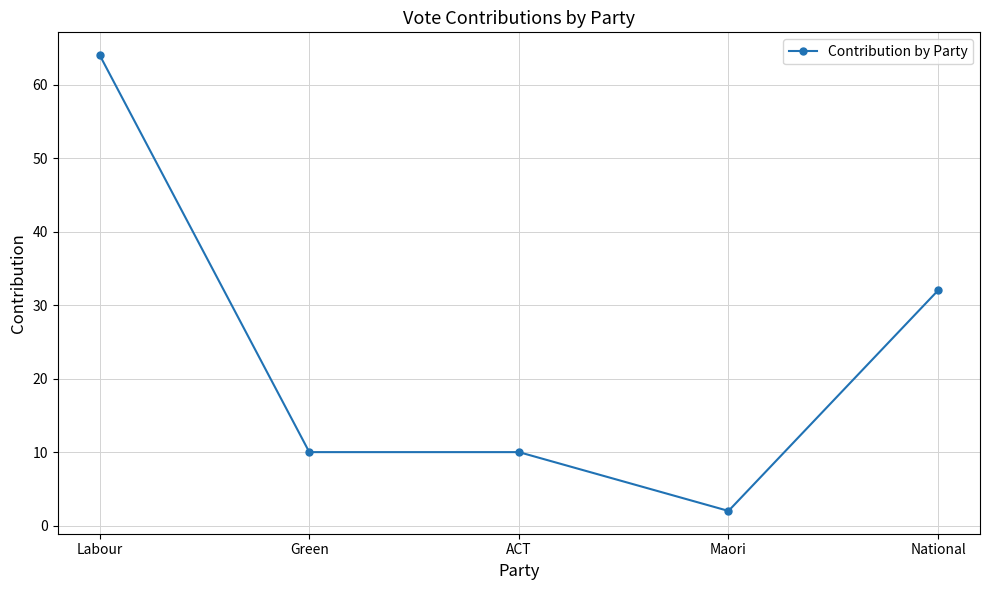

What is the change in value from Green to Maori?

-8